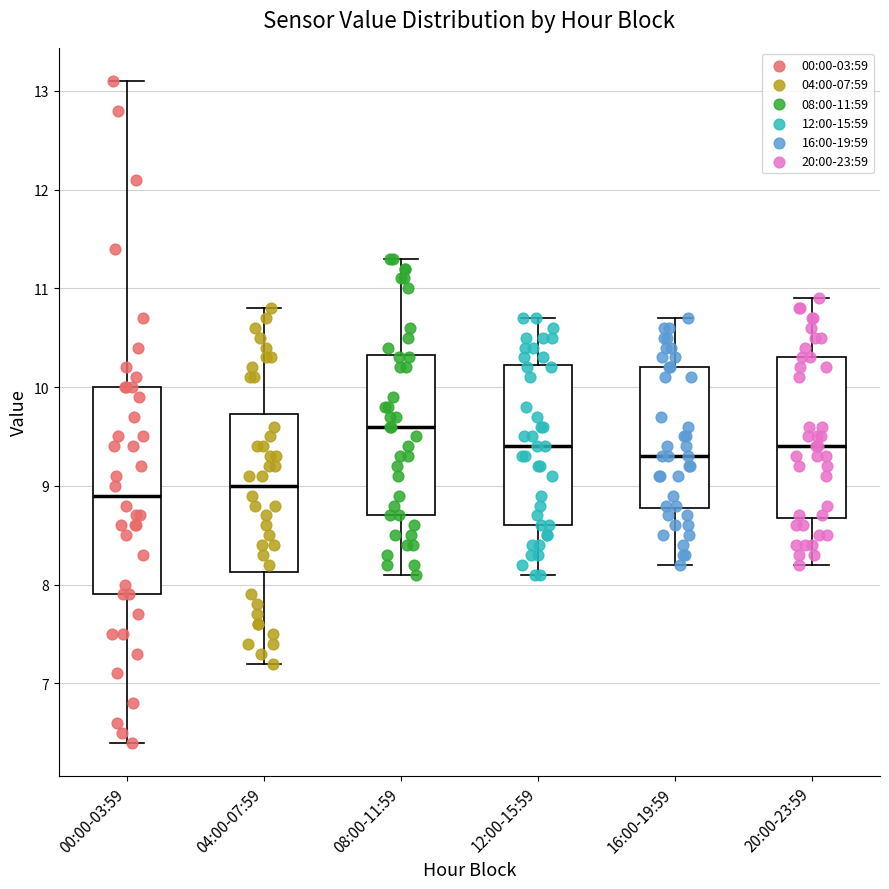

Where does the upper whisker of the box for 08:00-11:59 end on the y-axis? The values are not printed on the chart, so give them approximately, as read against the axis.

11.3